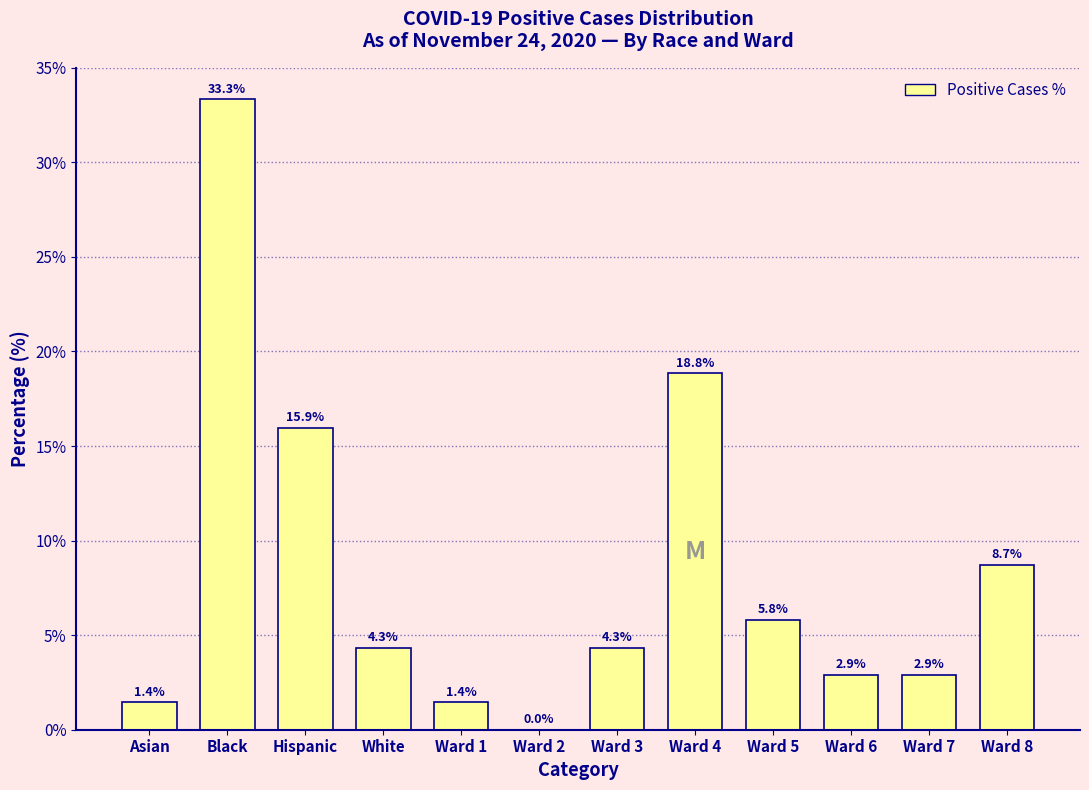

Reading right to left, list all the values displayed in this chart.

Ward 8=8.7	Ward 7=2.9	Ward 6=2.9	Ward 5=5.8	Ward 4=18.8	Ward 3=4.3	Ward 2=0.0	Ward 1=1.4	White=4.3	Hispanic=15.9	Black=33.3	Asian=1.4